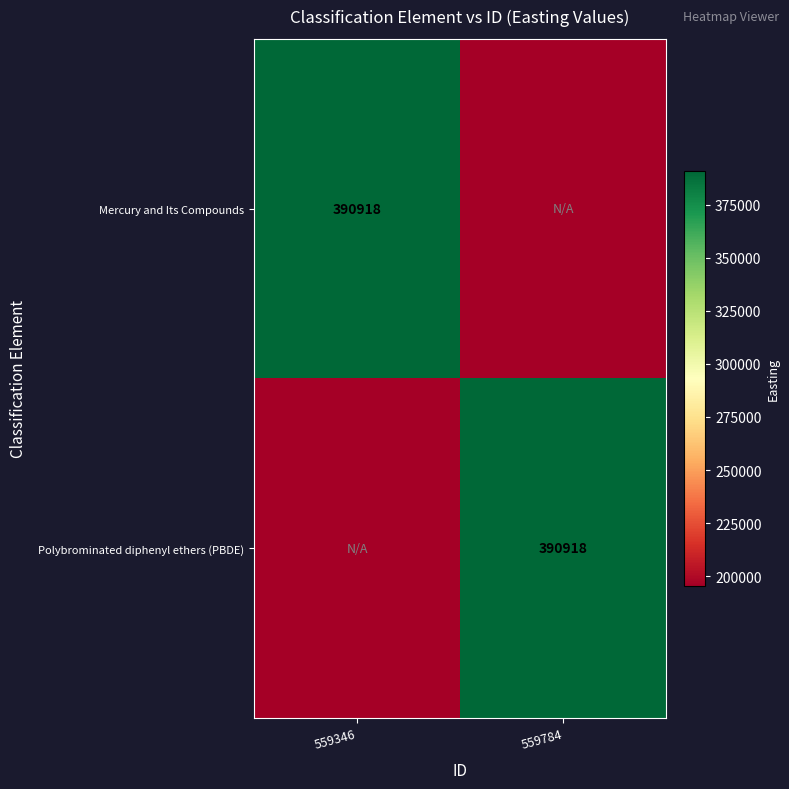

The Polybrominated diphenyl ethers (PBDE) series shows 390918 at 559784. True or false?

True